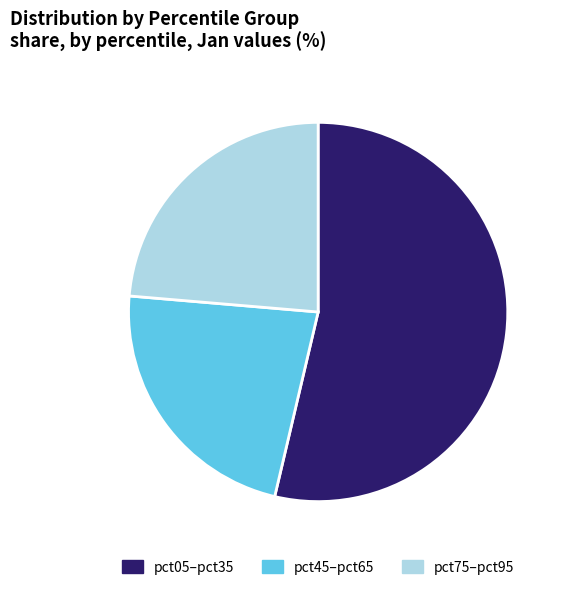

Is the sum of pct05–pct35 and pct45–pct65 greater than half?

Yes